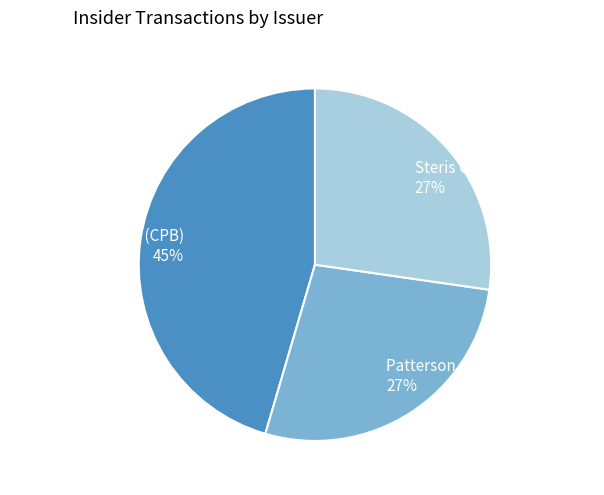

Is it true that Campbell Soup Co (CPB) is 45% of the pie?

True